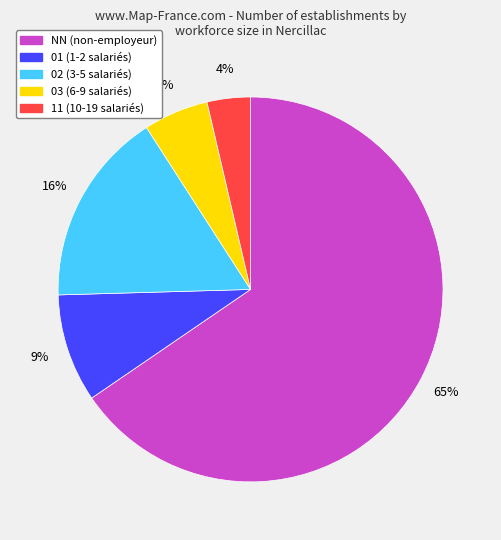

What is the largest slice in the pie chart?

NN